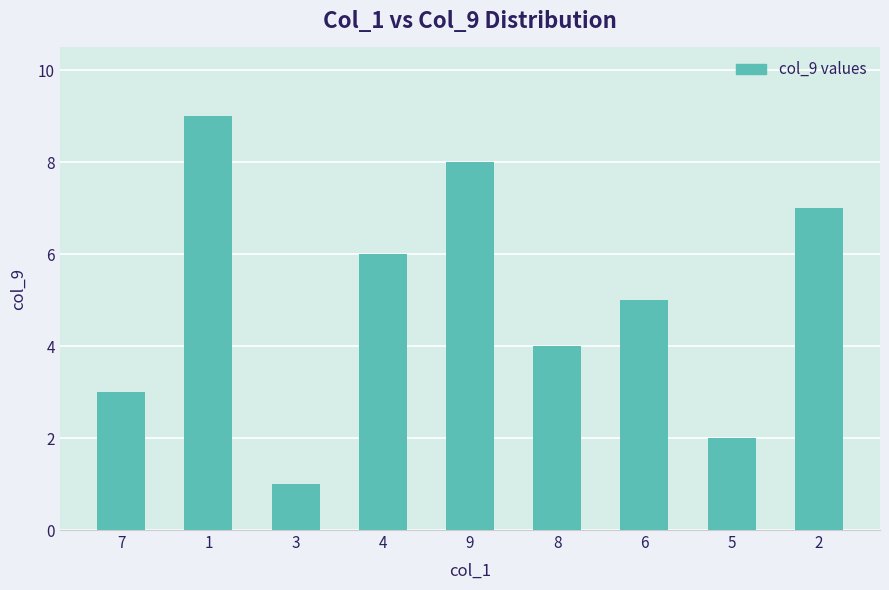

What value does the data have at 8?

4